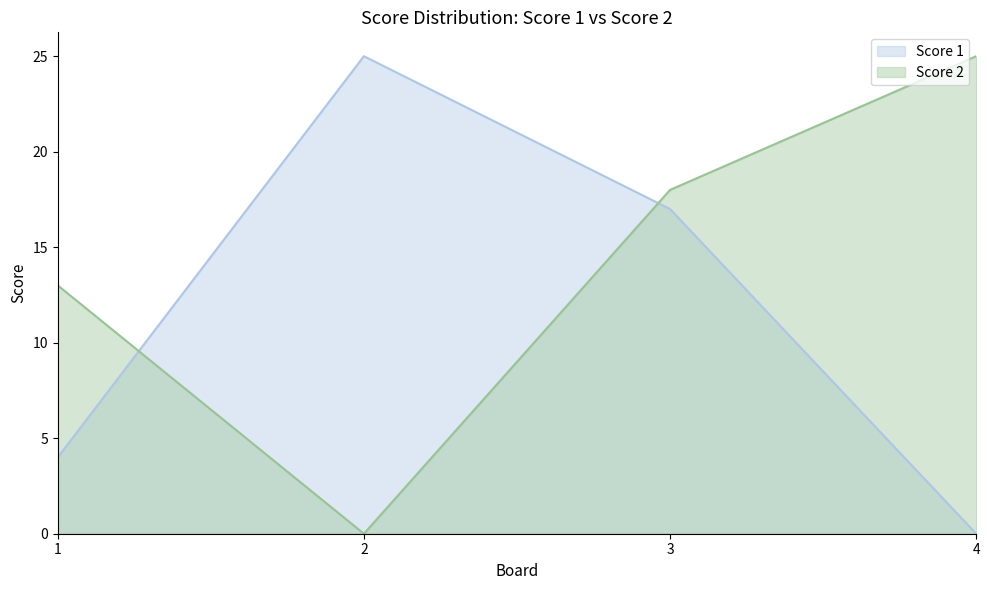

At which label is Score 1 closest to 12?

3